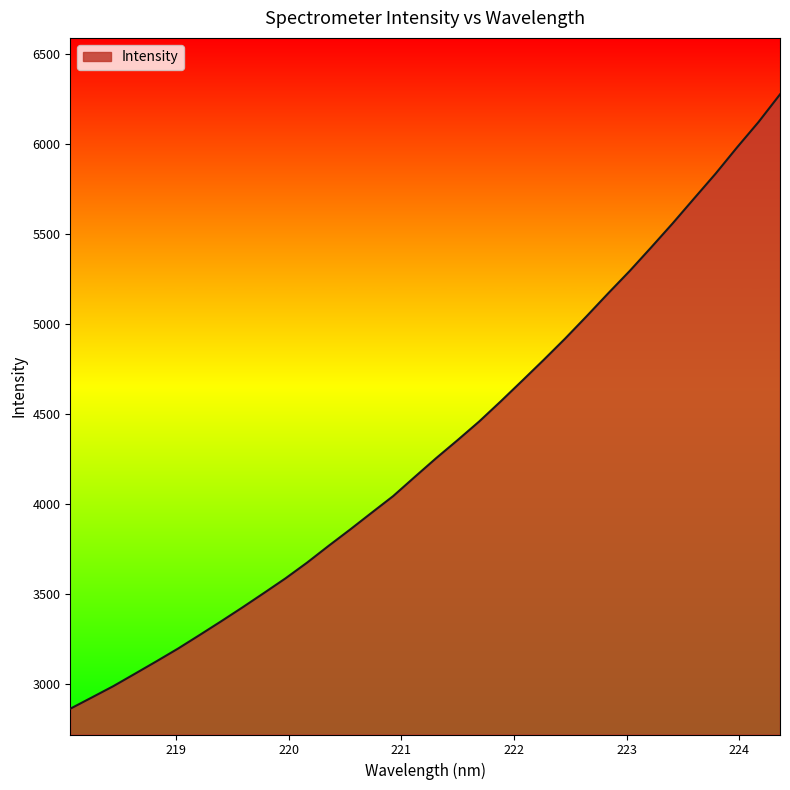

What is the difference between the maximum and minimum values?

3412.8